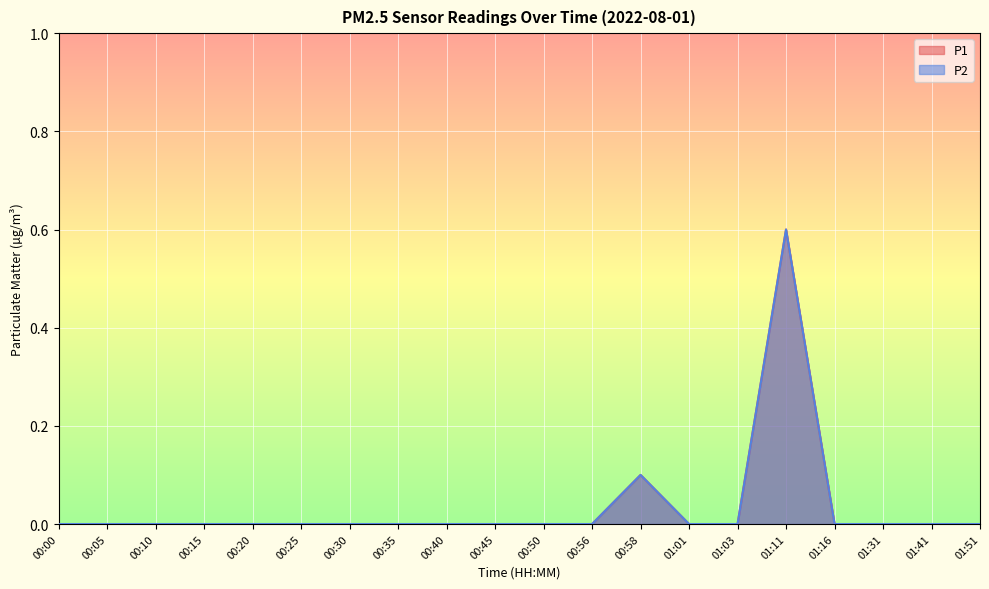

Reading left to right, transcribe all the data shown in this chart.

P1: 0.0	0.0	0.0	0.0	0.0	0.0	0.0	0.0	0.0	0.0	0.0	0.0	0.1	0.0	0.0	0.6	0.0	0.0	0.0	0.0
P2: 0.0	0.0	0.0	0.0	0.0	0.0	0.0	0.0	0.0	0.0	0.0	0.0	0.1	0.0	0.0	0.6	0.0	0.0	0.0	0.0